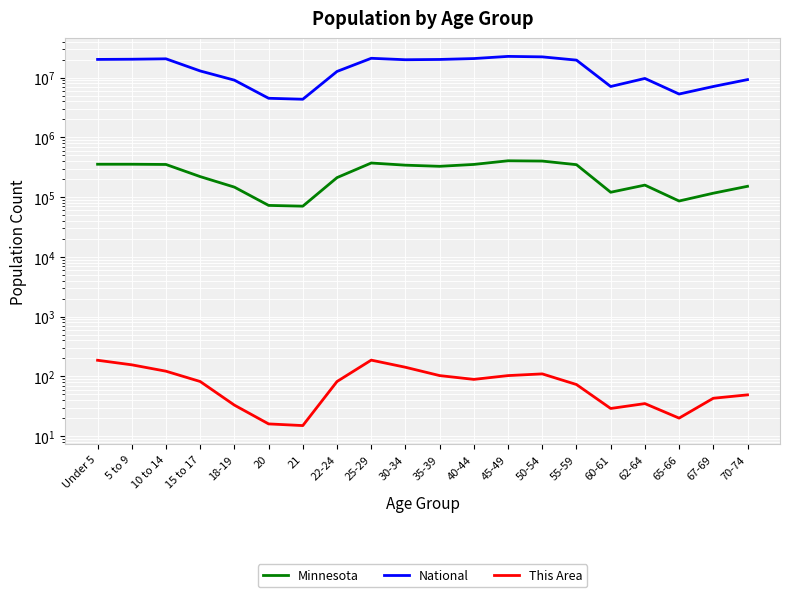

Between 40-44 and 50-54, which series saw the biggest shift?

National